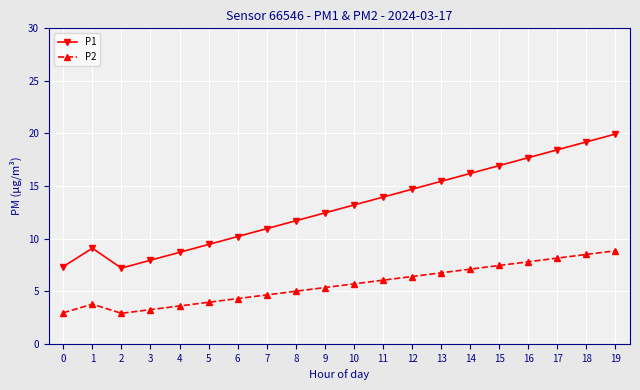

What is the difference between the highest and lowest values at 6?

5.9